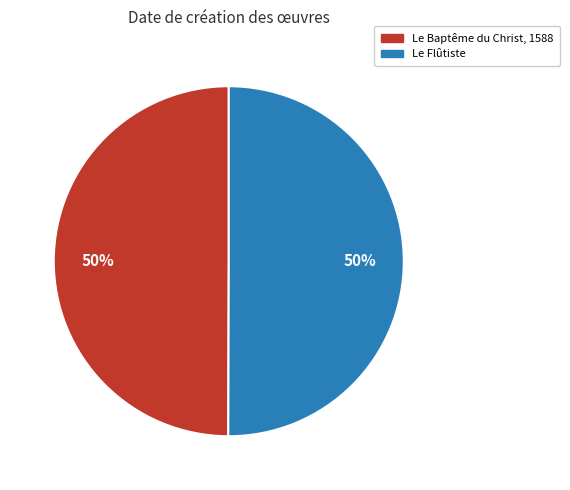

To the nearest percent, what is the combined percentage of Le Baptême du Christ, 1588 and Le Flûtiste?

100%